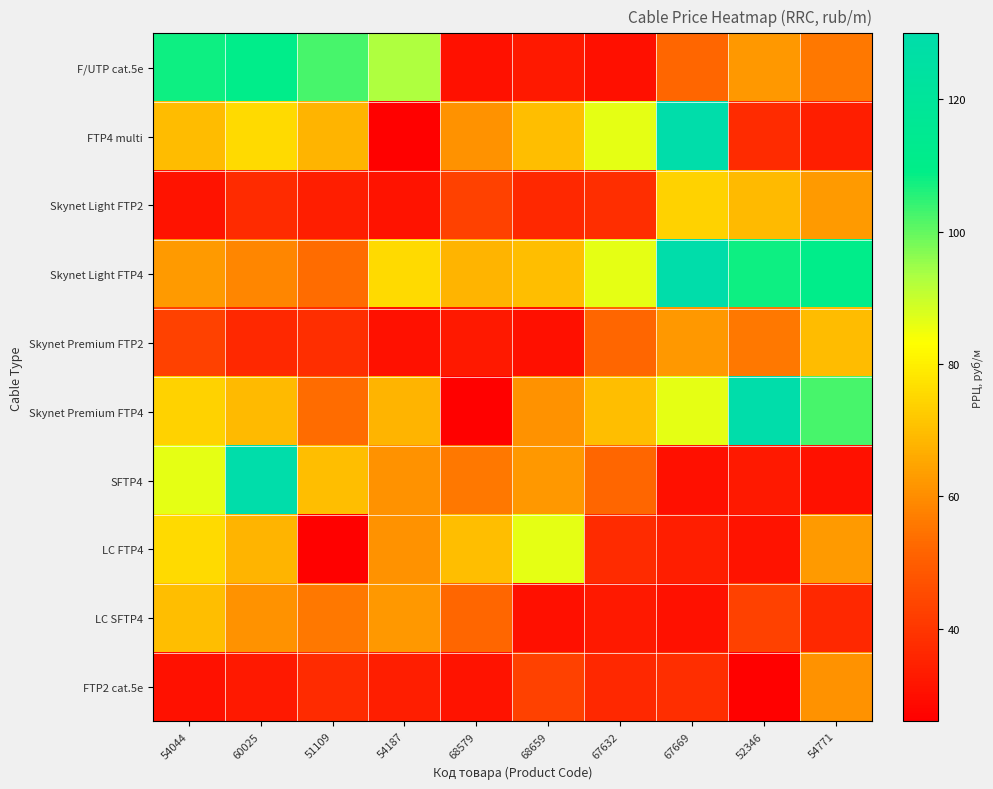

What is the minimum value shown in the chart?

26.5